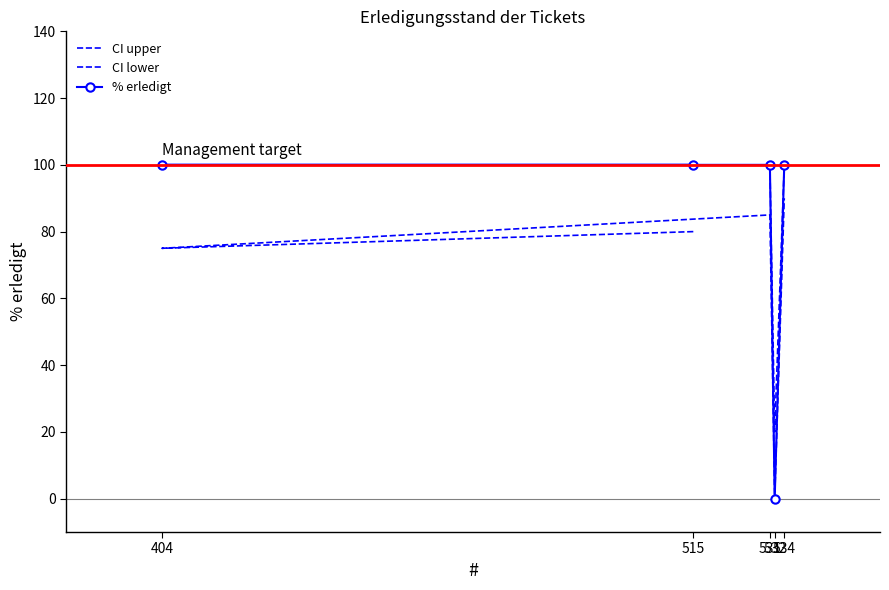

What is the average value of the % erledigt series?

80